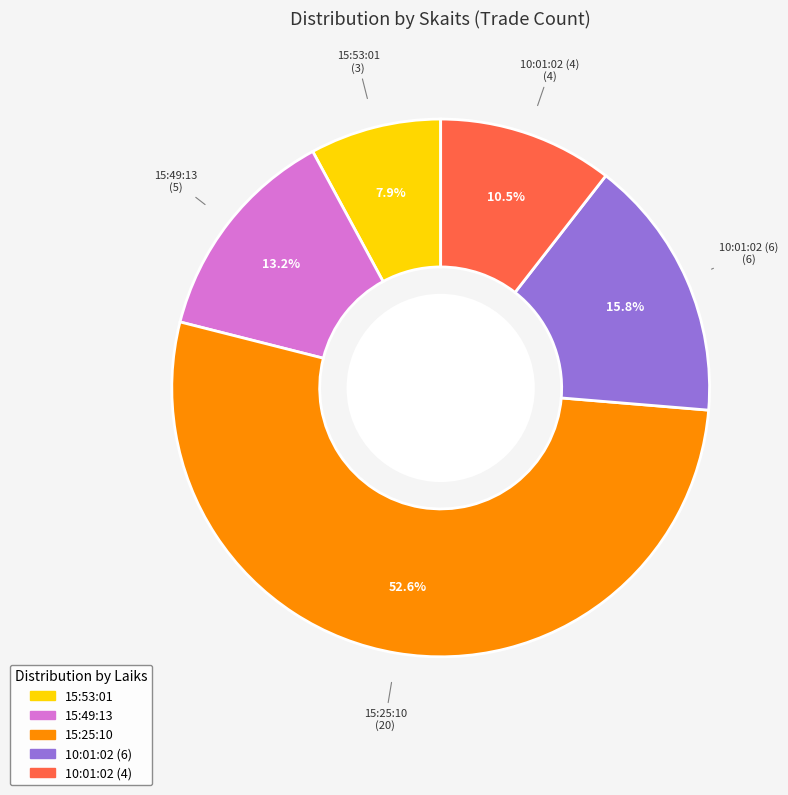

To the nearest percent, what portion does 15:25:10 represent?

53%